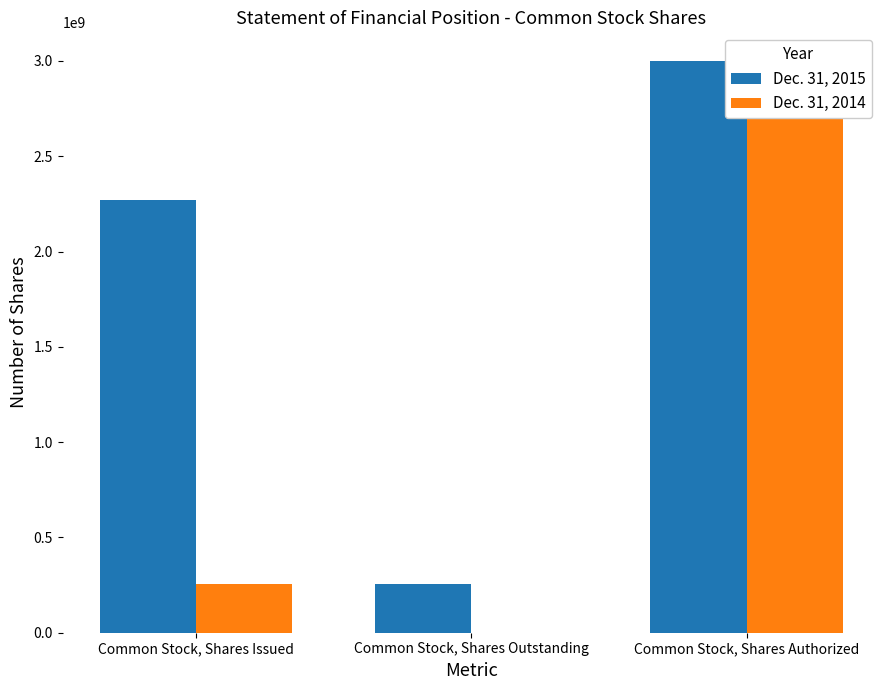

What is the label of the 2nd bar from the left?

Common Stock, Shares Outstanding